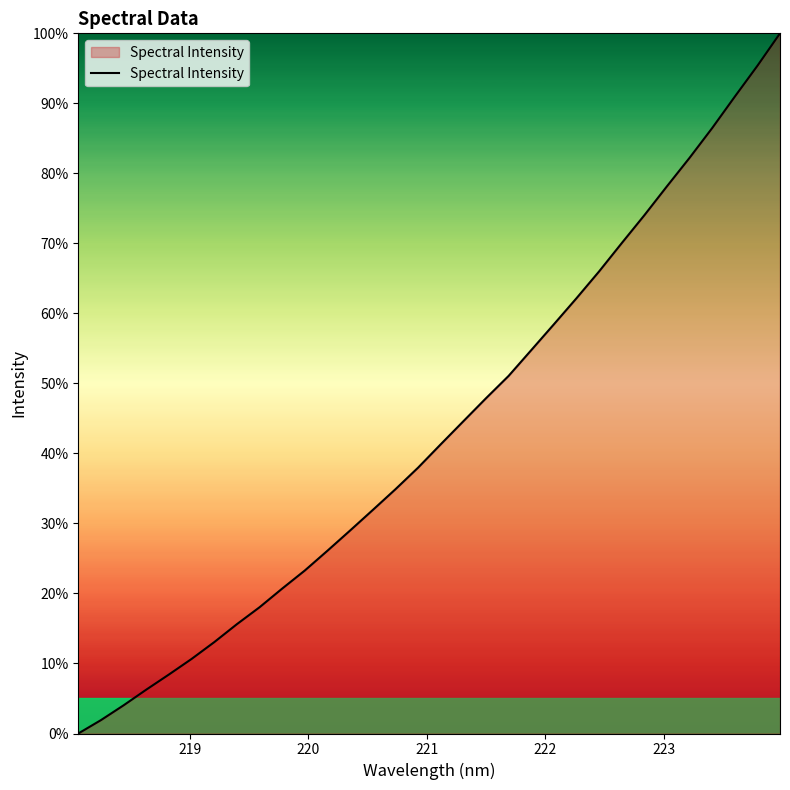

What is the greatest value displayed?

100.0